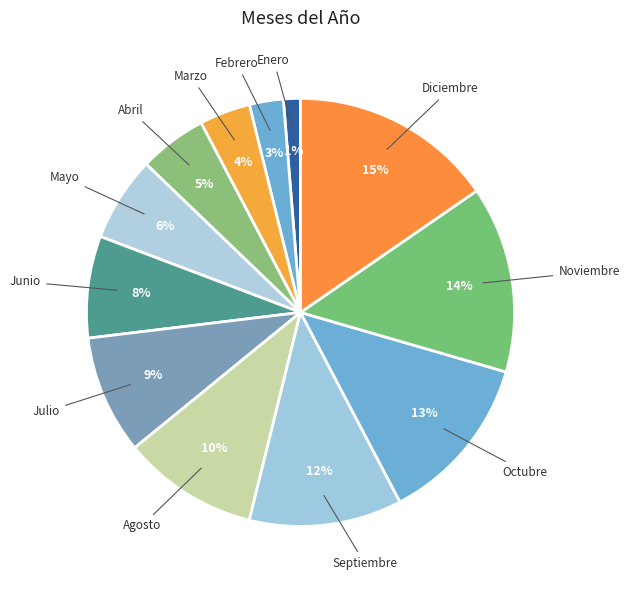

Count the number of slices in the pie.

12